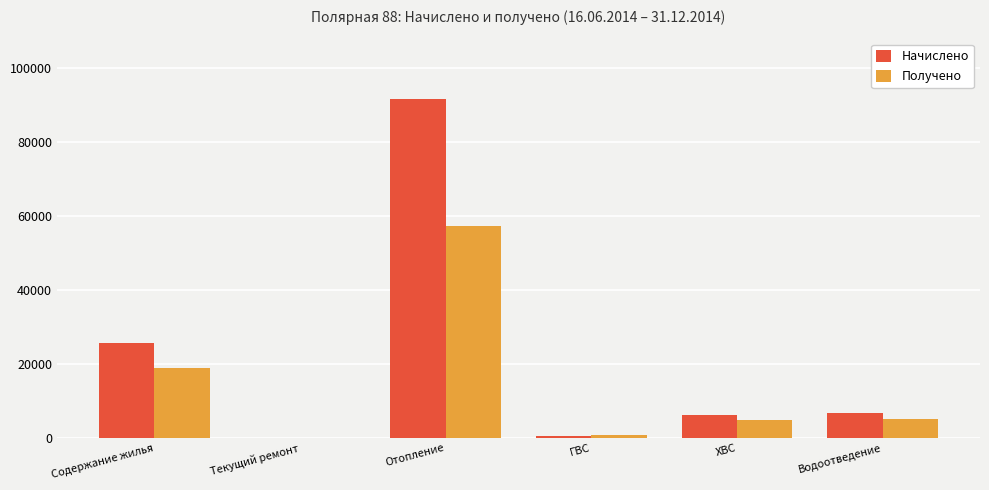

What is the sum of all Получено values?

87130.9